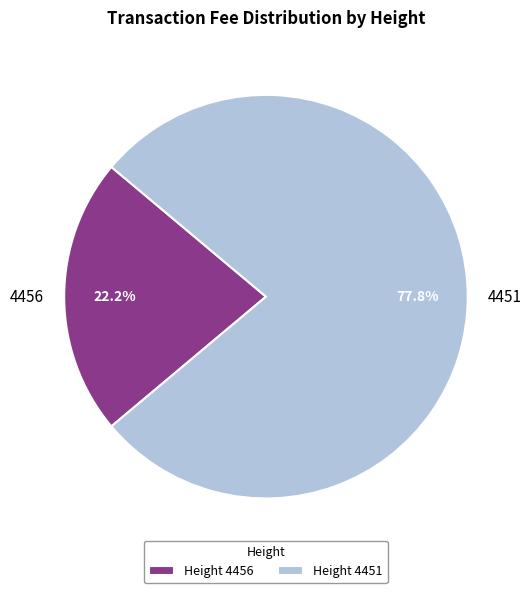

What portion of the pie excludes 4456?

77.8%